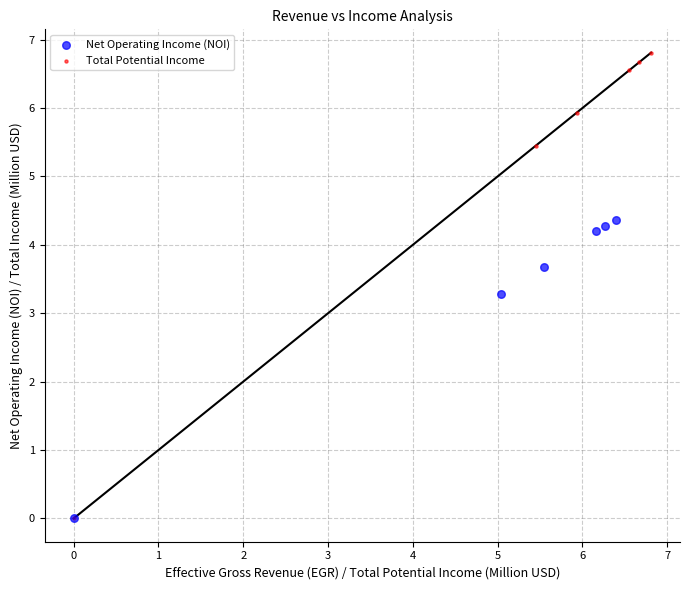

Which series contains the highest Y value?

Total Potential Income